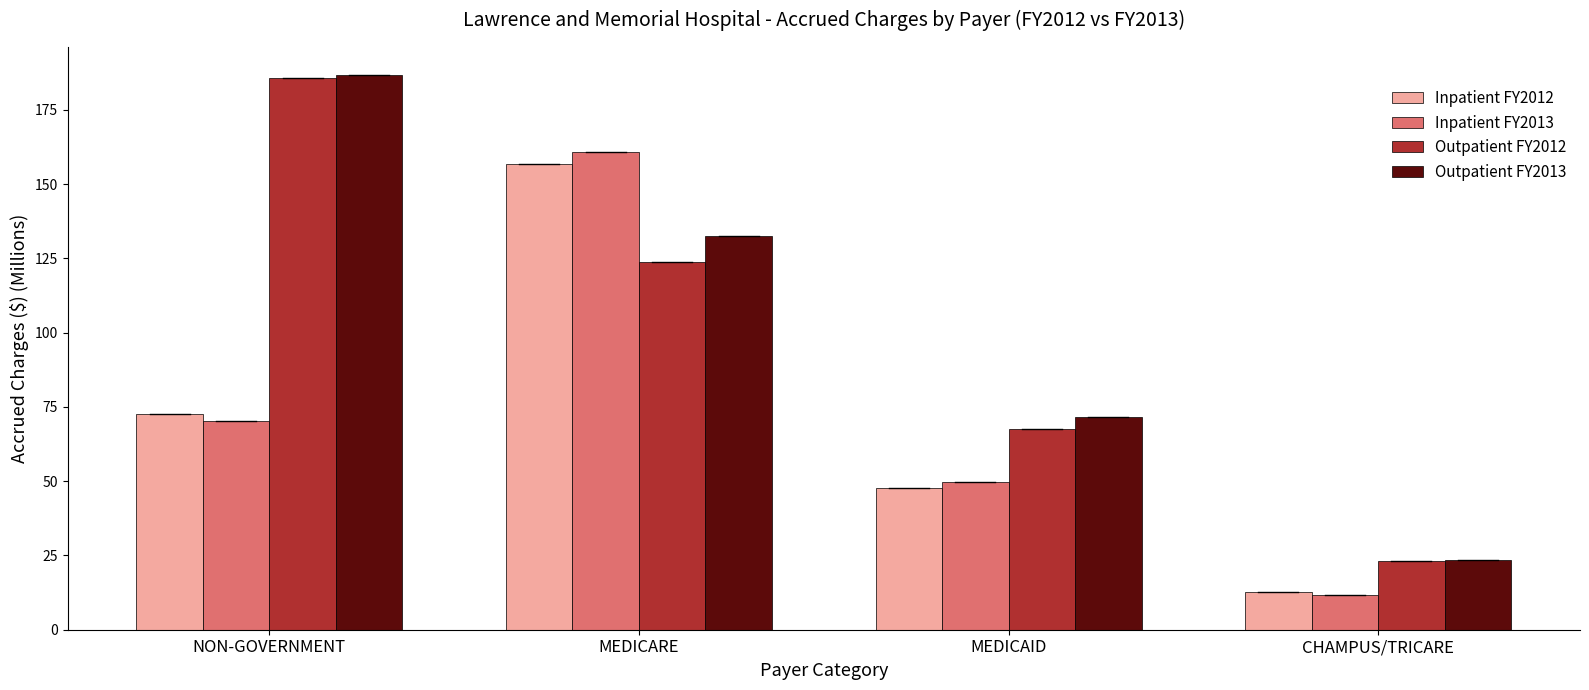

What are all the series names shown in the legend?

Inpatient FY2012, Inpatient FY2013, Outpatient FY2012, Outpatient FY2013